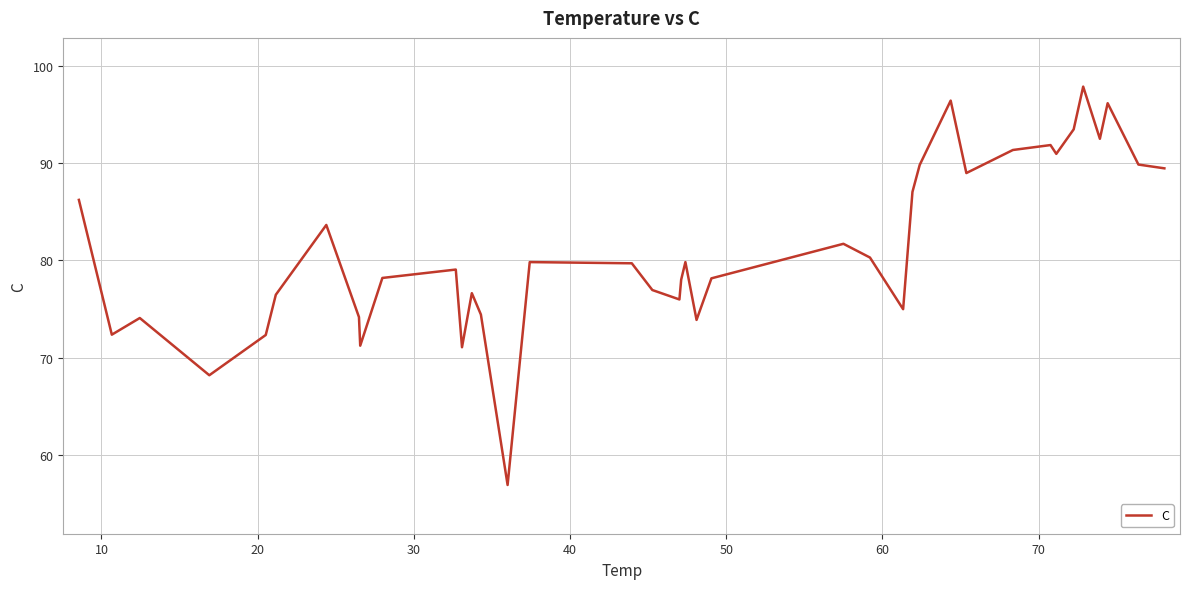

What is the minimum value shown in the chart?

57.0